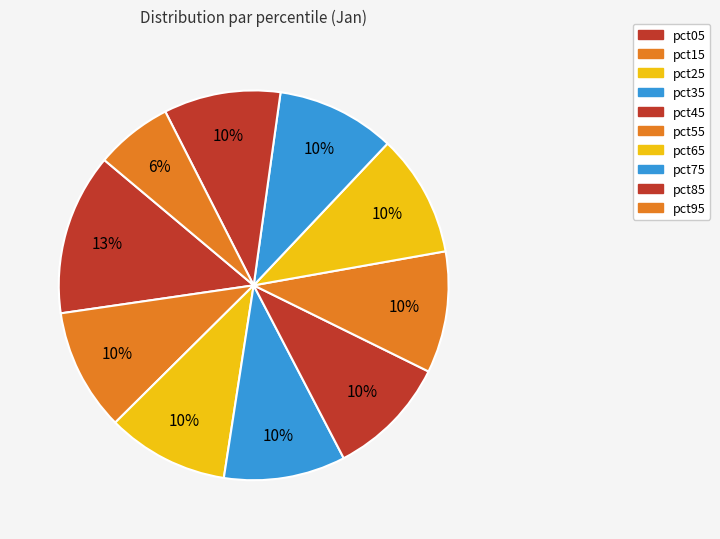

To the nearest percent, what is the average slice percentage?

10%